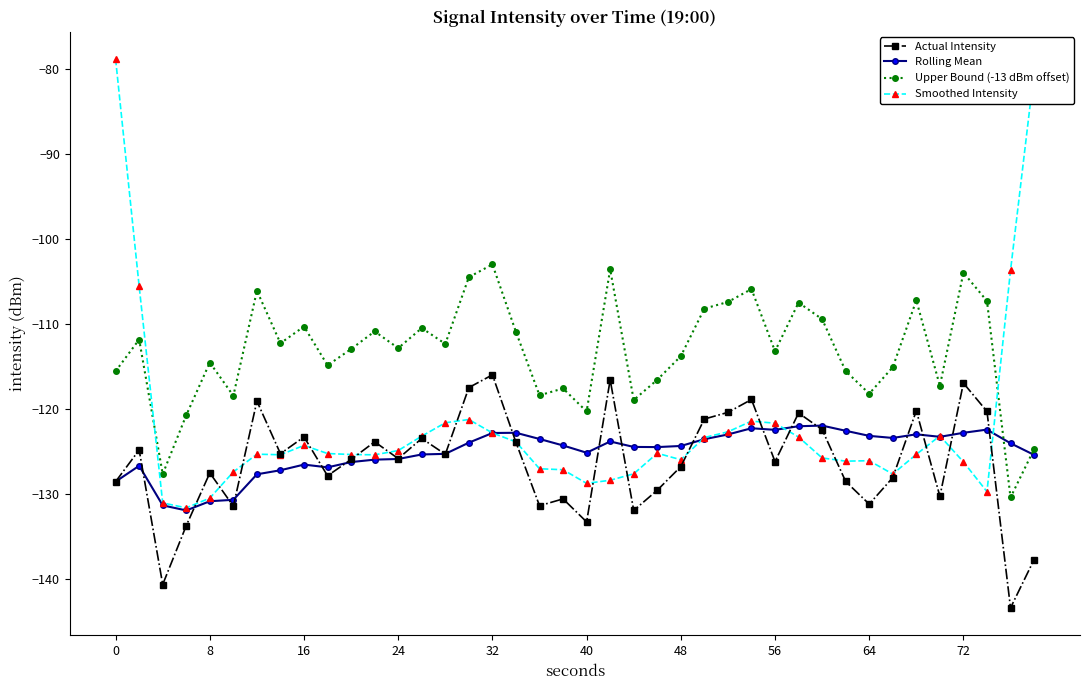

How many lines are shown in the chart?

4